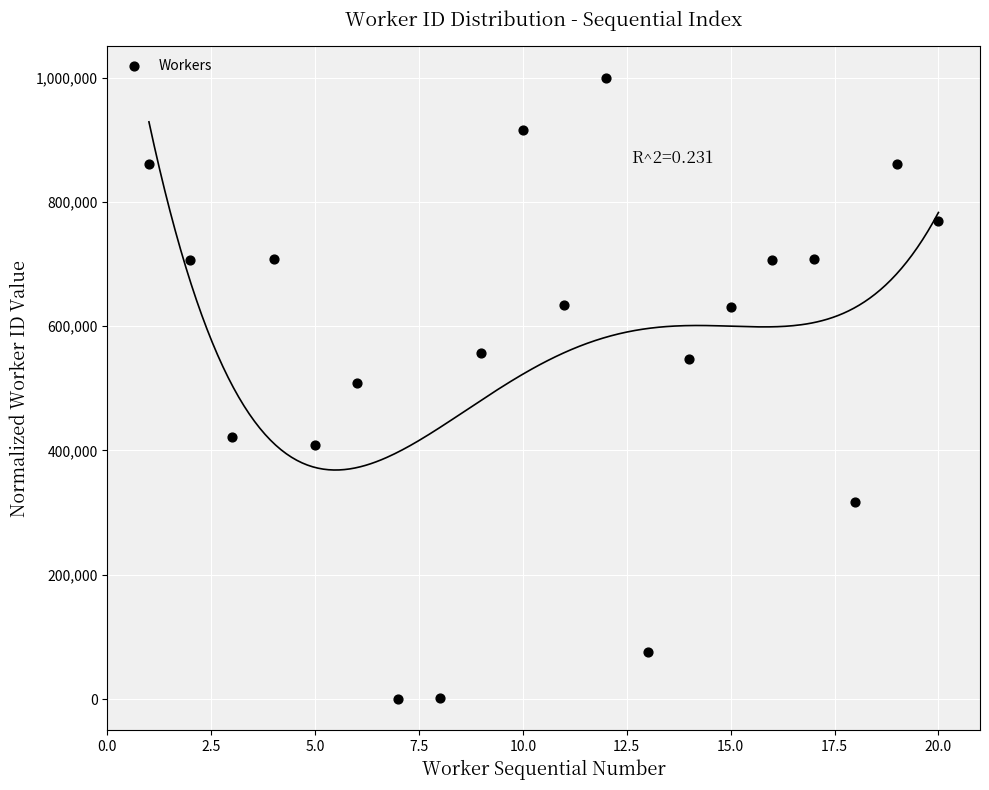

What is the range of X values (max minus min)?

19.0